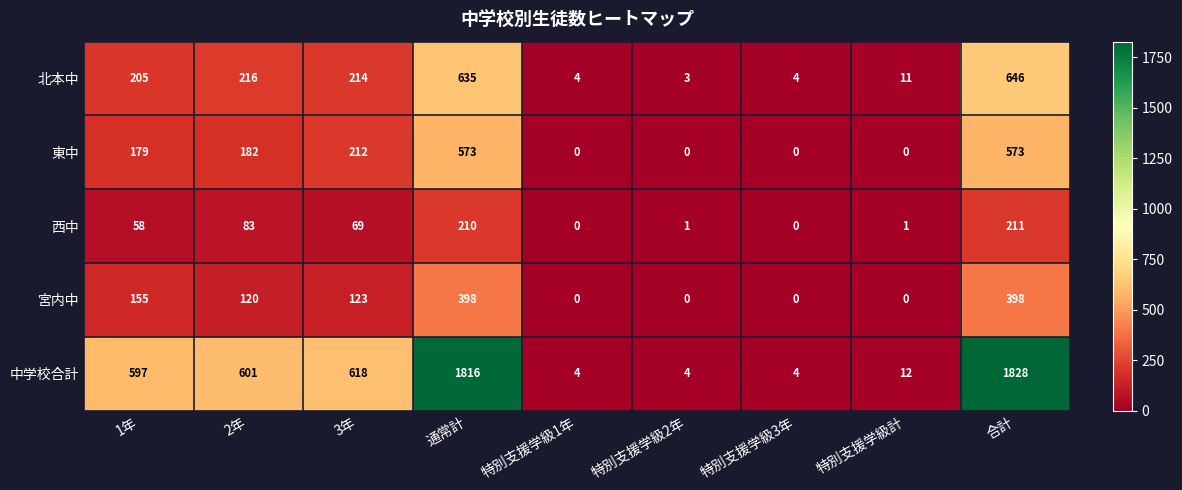

Rank the series by their maximum value, from lowest to highest.

西中, 宮内中, 東中, 北本中, 中学校合計